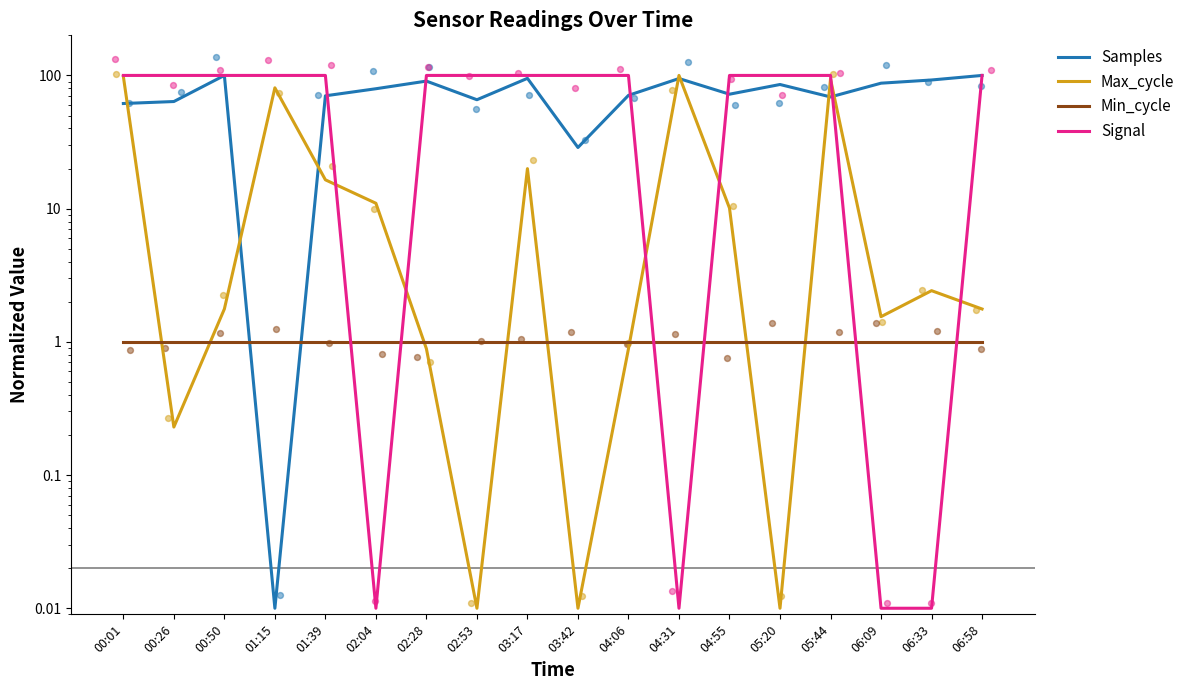

Which series has the largest total across all categories?

Signal